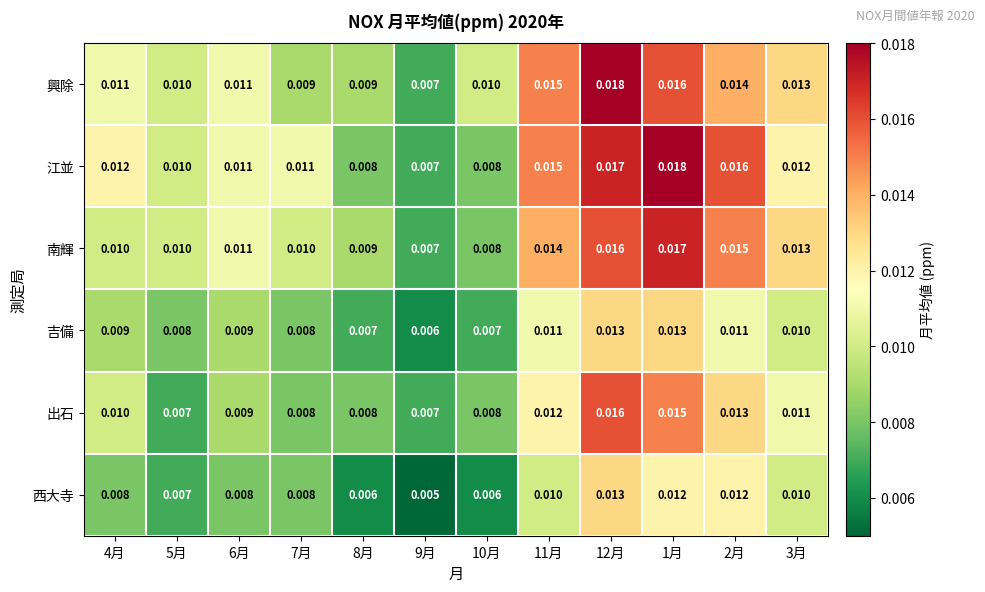

Which series has the largest total across all categories?

江並